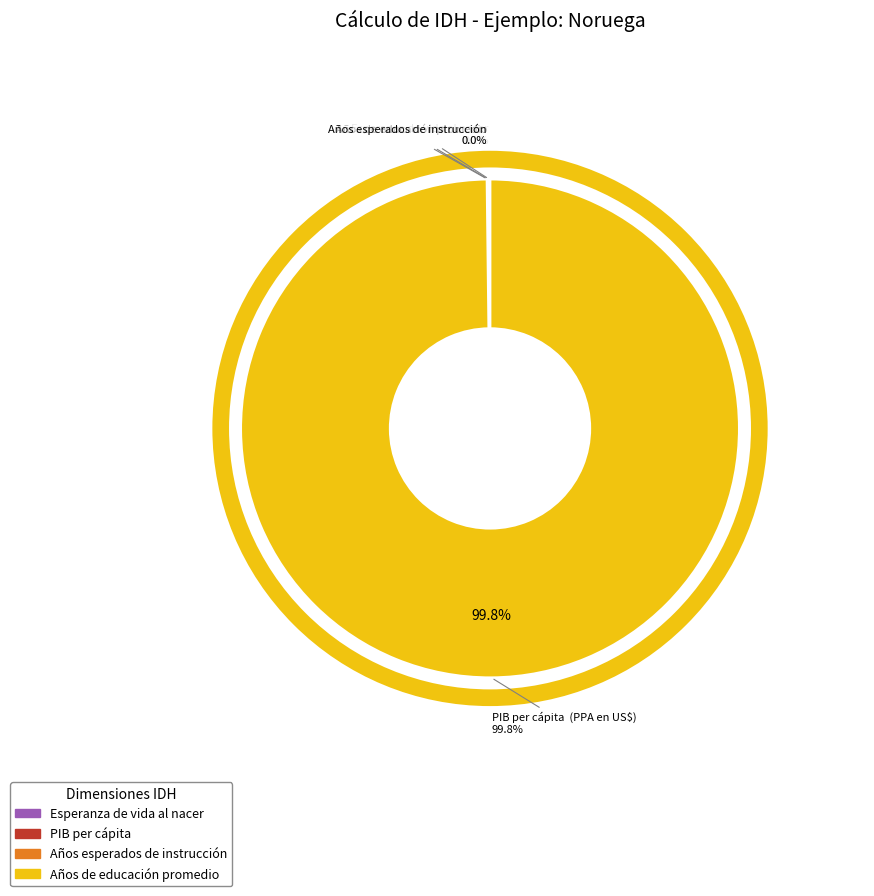

Does PIB per cápita  (PPA en US$) represent more than half of the total?

Yes